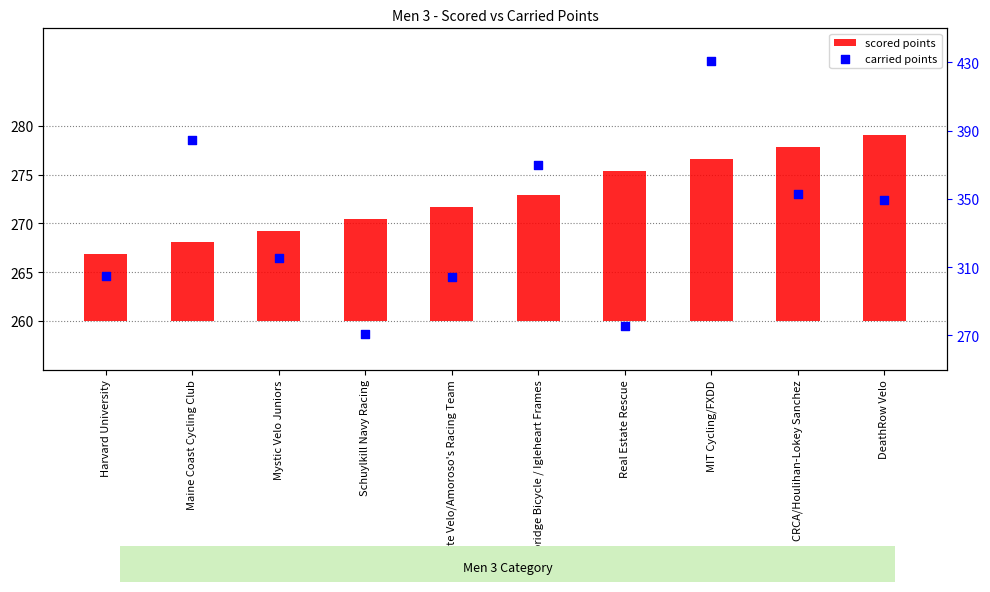

At how many categories does at least one series exceed 407?

1